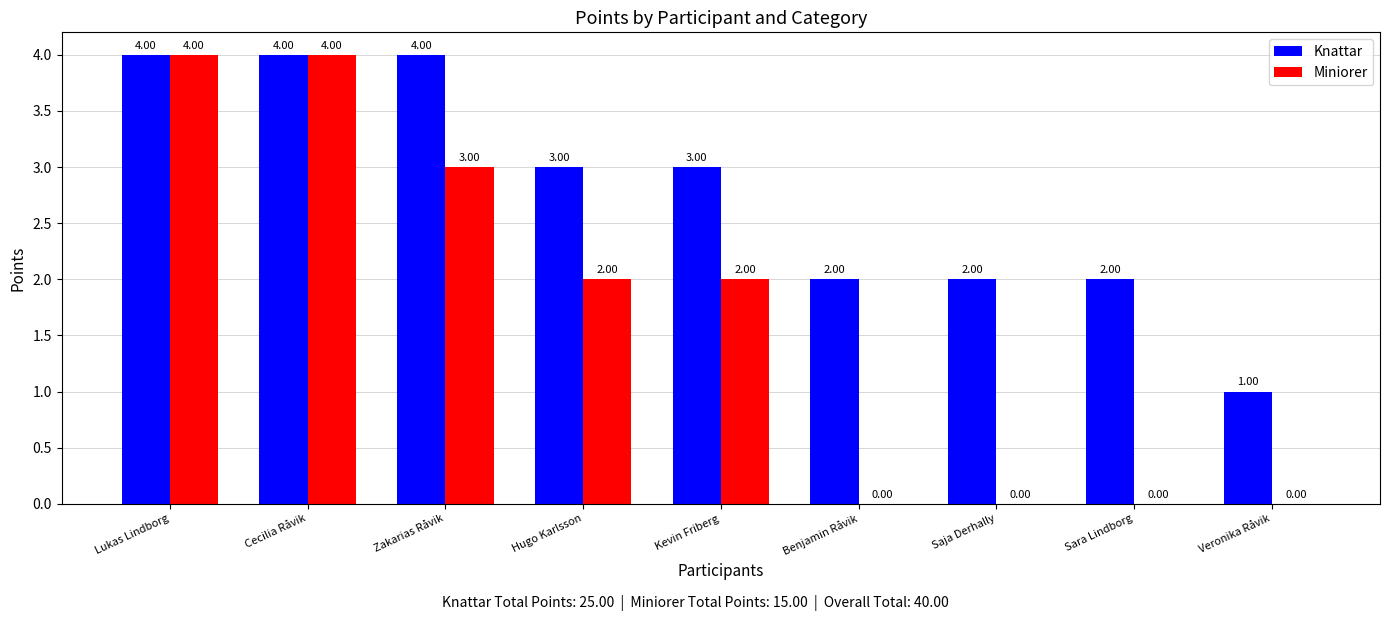

What is the average value of the Miniorer series?

2